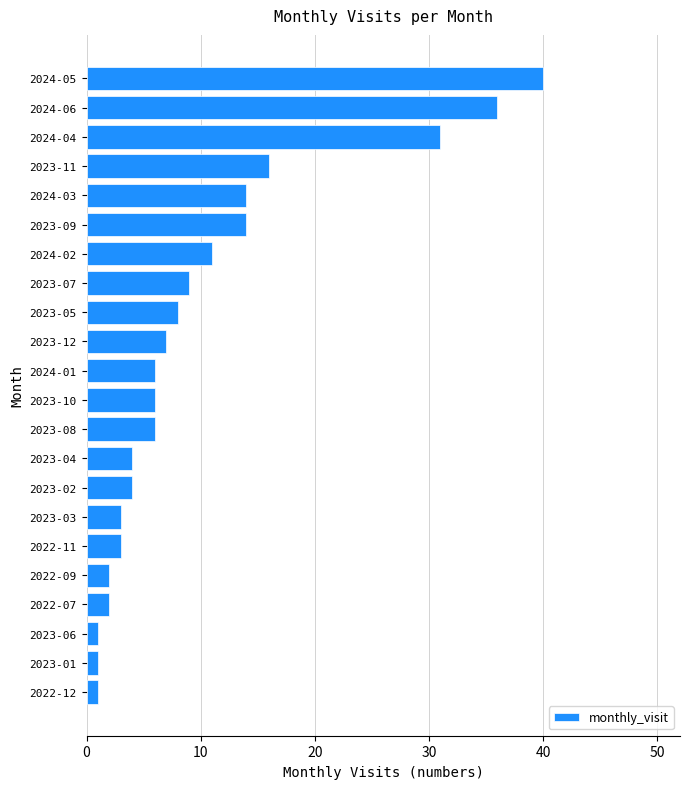

How many series are shown in this chart?

1